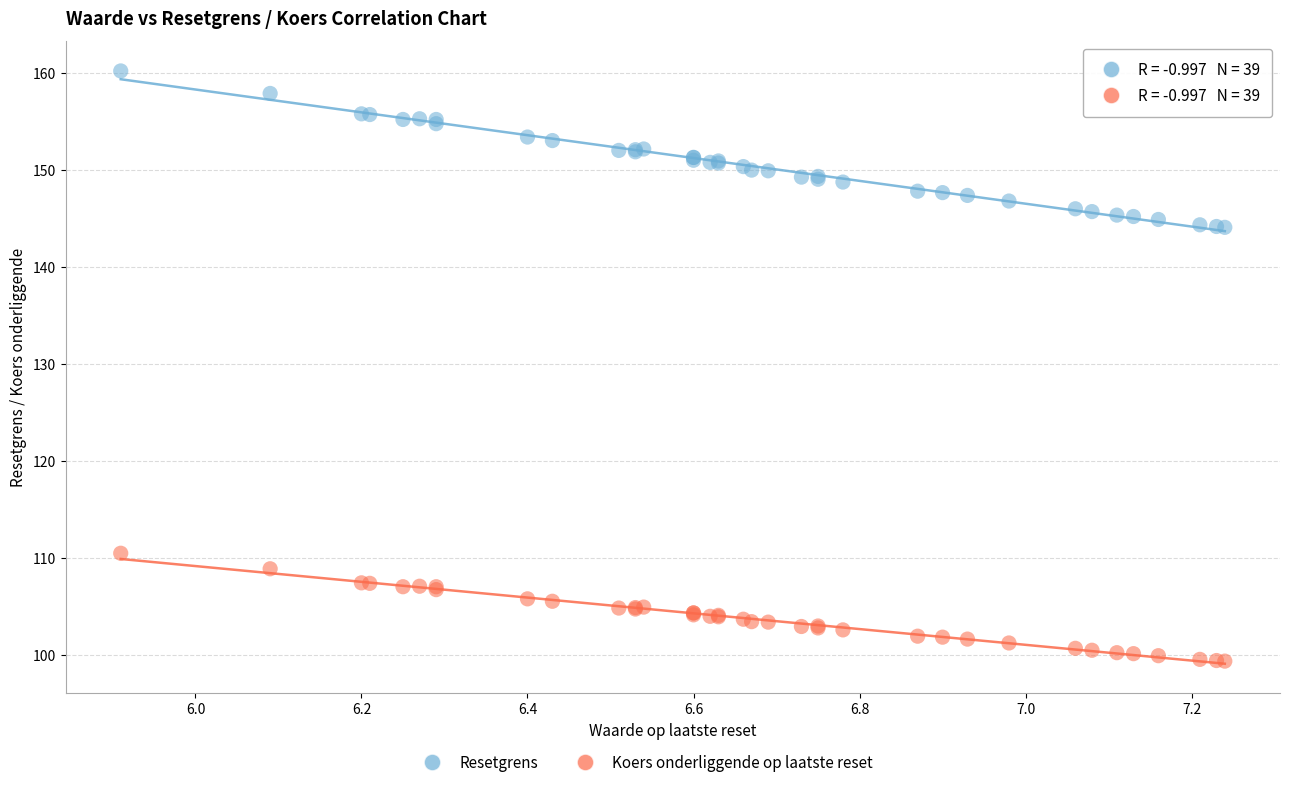

Which series contains the highest Y value?

Resetgrens